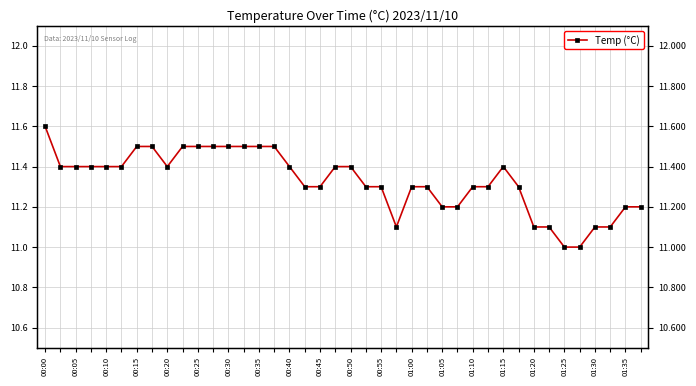

At which category does the chart reach its minimum across all series?

34